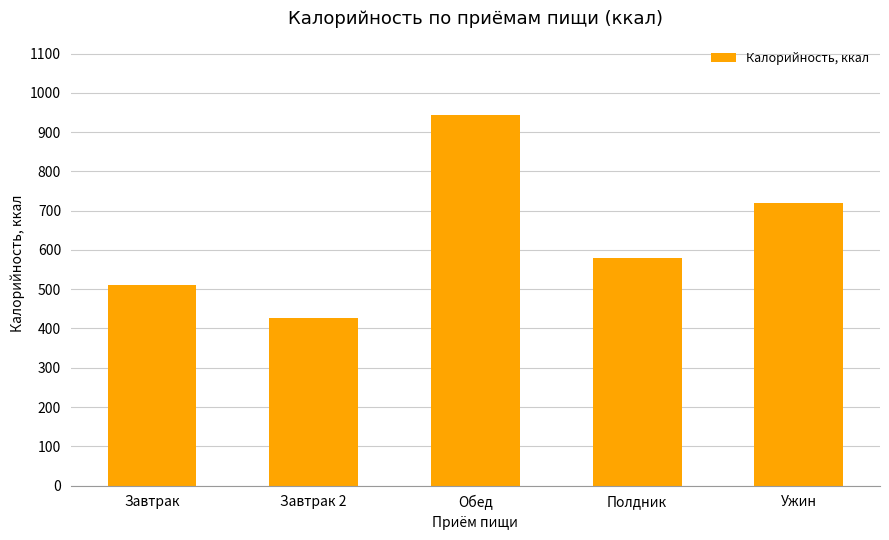

Is it true that the value at Обед is 1241?

False